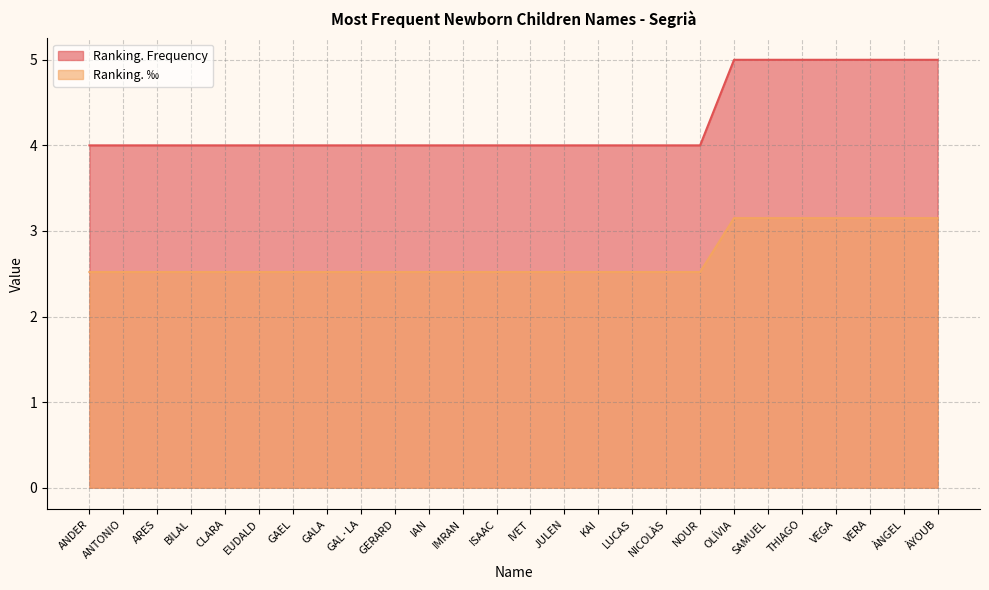

Which category has the lowest value in the Ranking. Frequency series?

ANDER